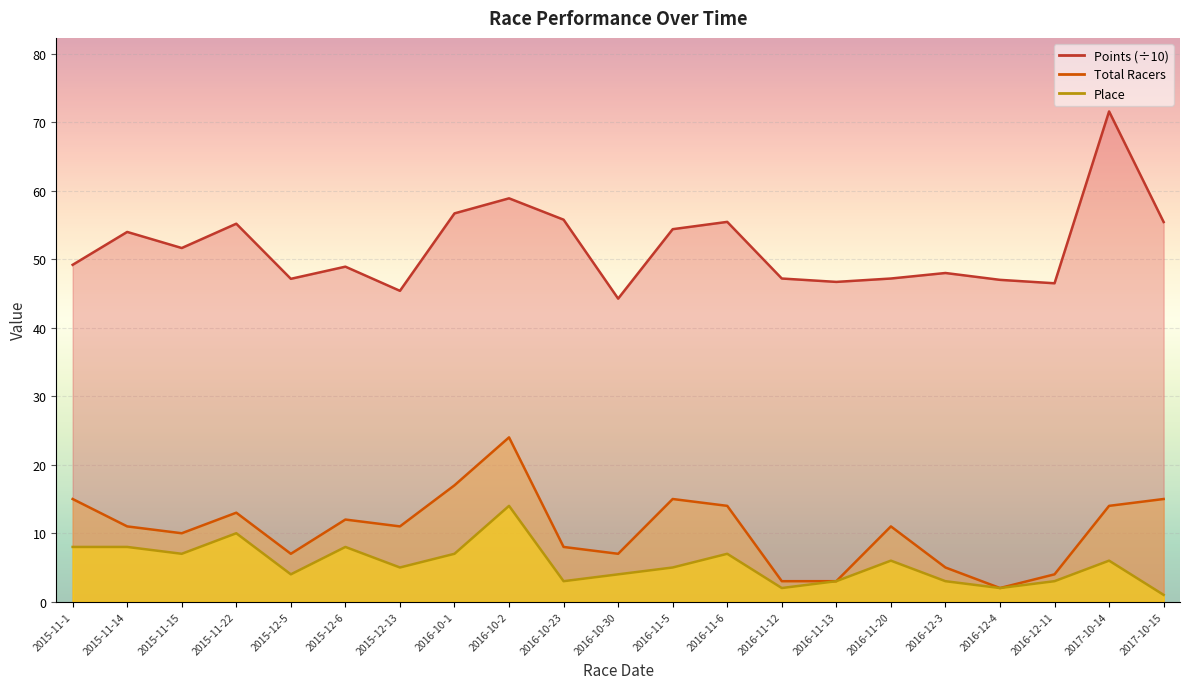

What is the sum of the Place values at 2016-11-12 and 2016-12-4?

4.0